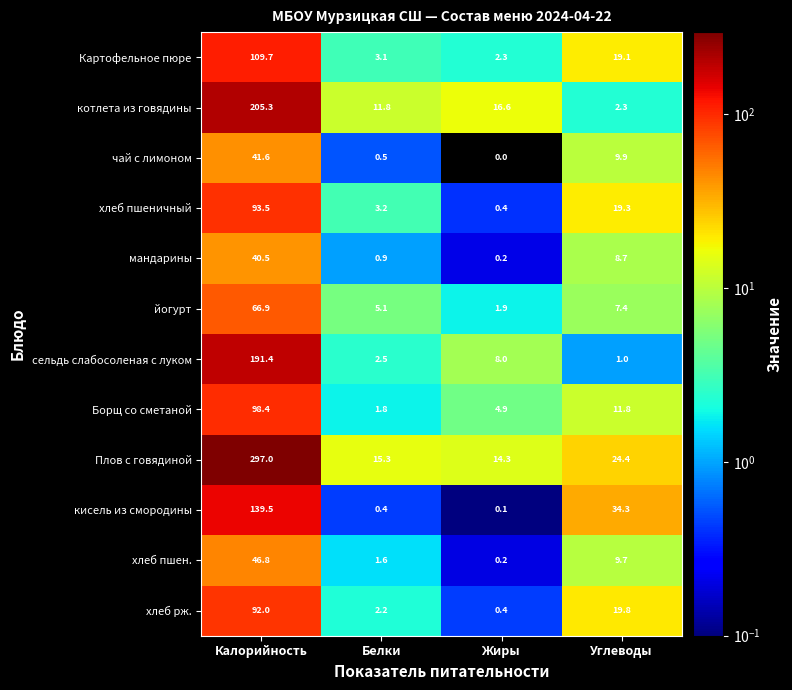

The value of кисель из смородины at Углеводы is 16.7. True or false?

False